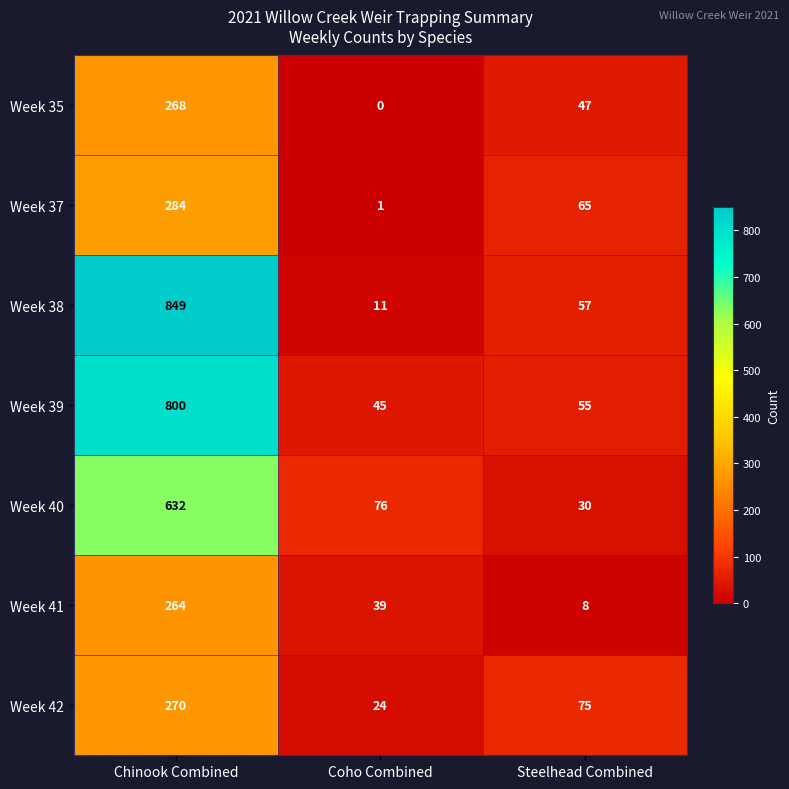

What is the spread (max minus min) of values at Coho Combined?

76